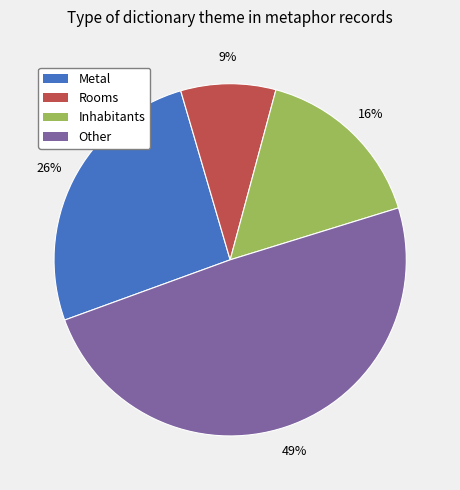

To the nearest percent, what percentage of the pie is Other?

49%